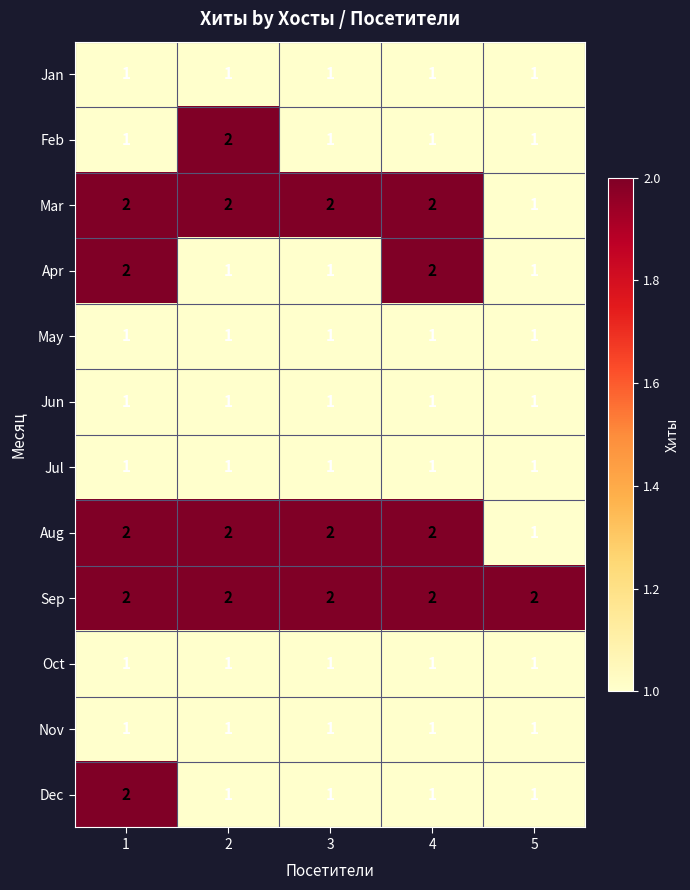

Between 2 and 3, which series saw the biggest shift?

Feb